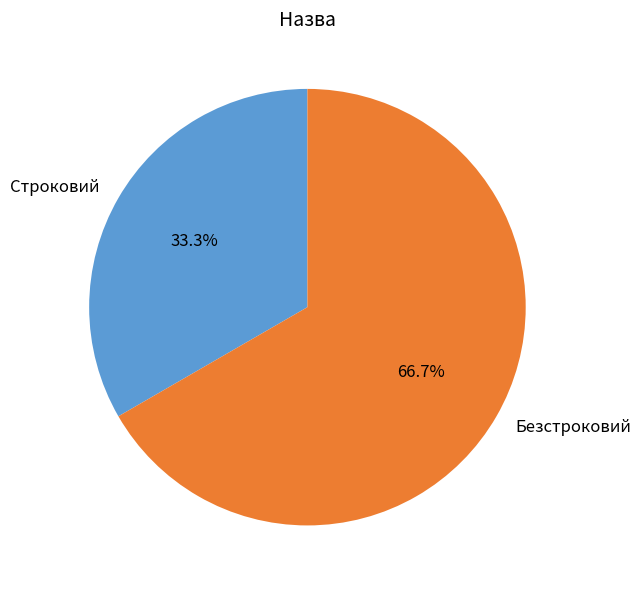

Does any single category account for the majority?

Yes